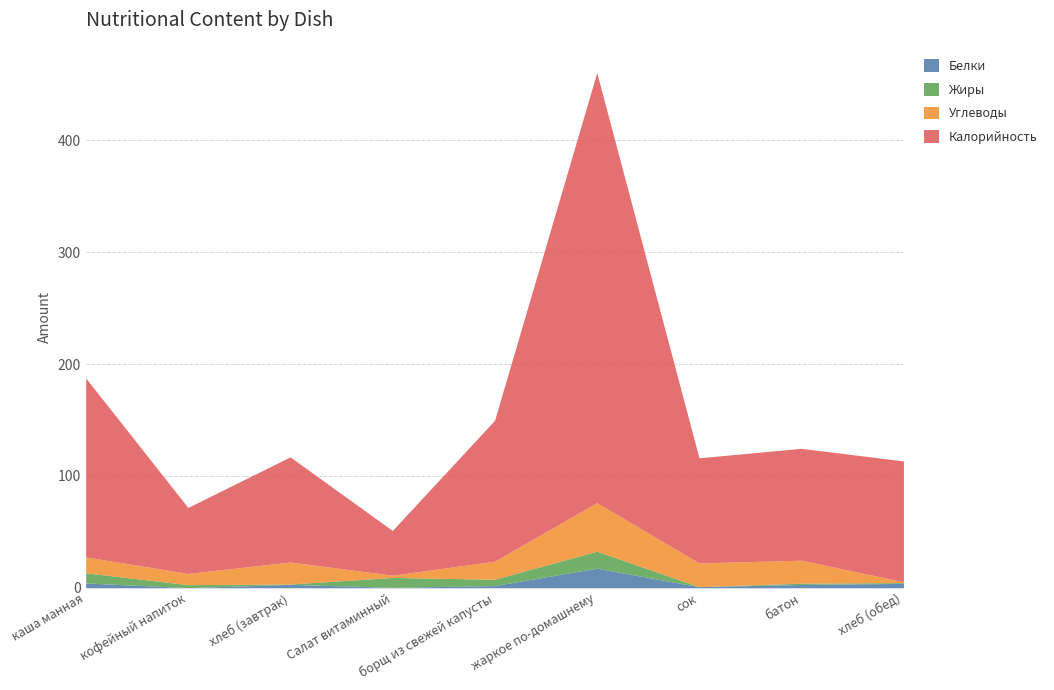

How many values in the Калорийность series exceed 100?

4